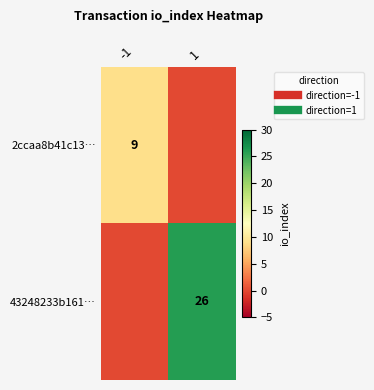

What is the sum of the 2ccaa8b41c13… values at -1 and 1?

9